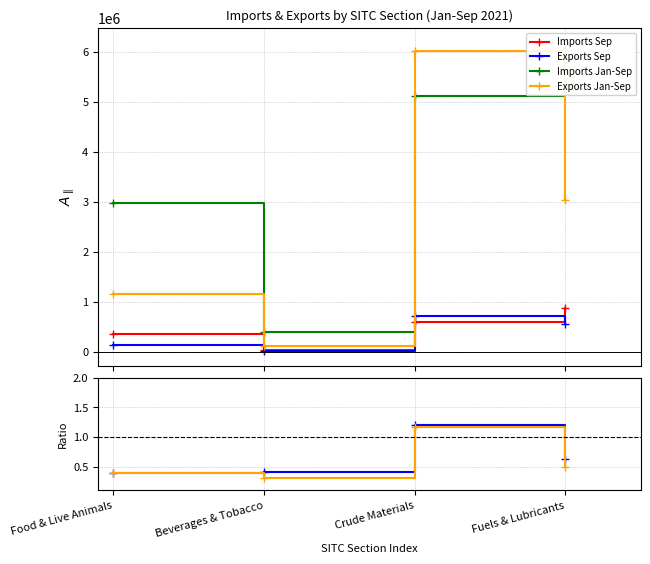

True or false: Ratio Sep and Imports Sep cross at least once.

False